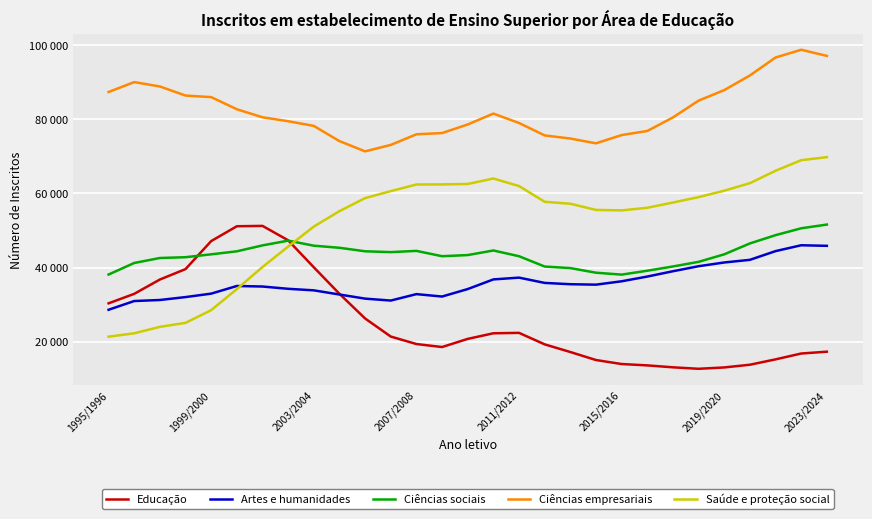

In Ciências empresariais, how many points are lower than both neighbors (excluding endpoints)?

2